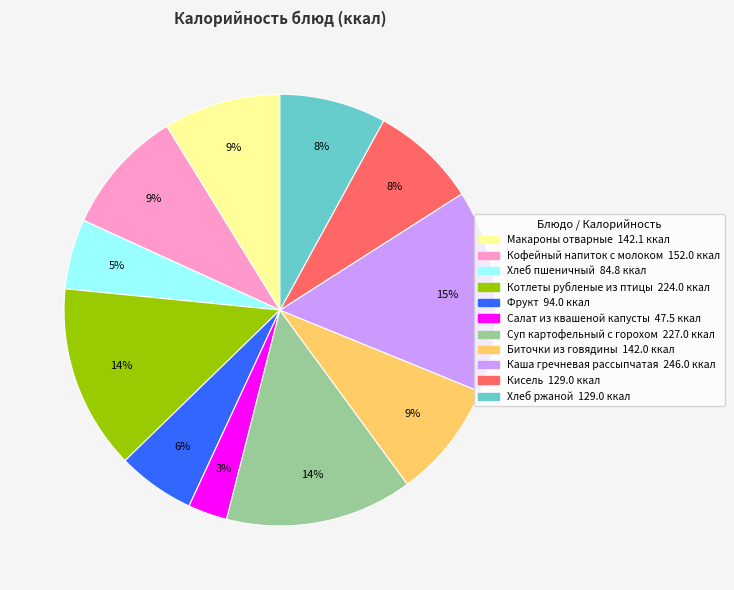

Is it true that Кисель is 8% of the pie?

True